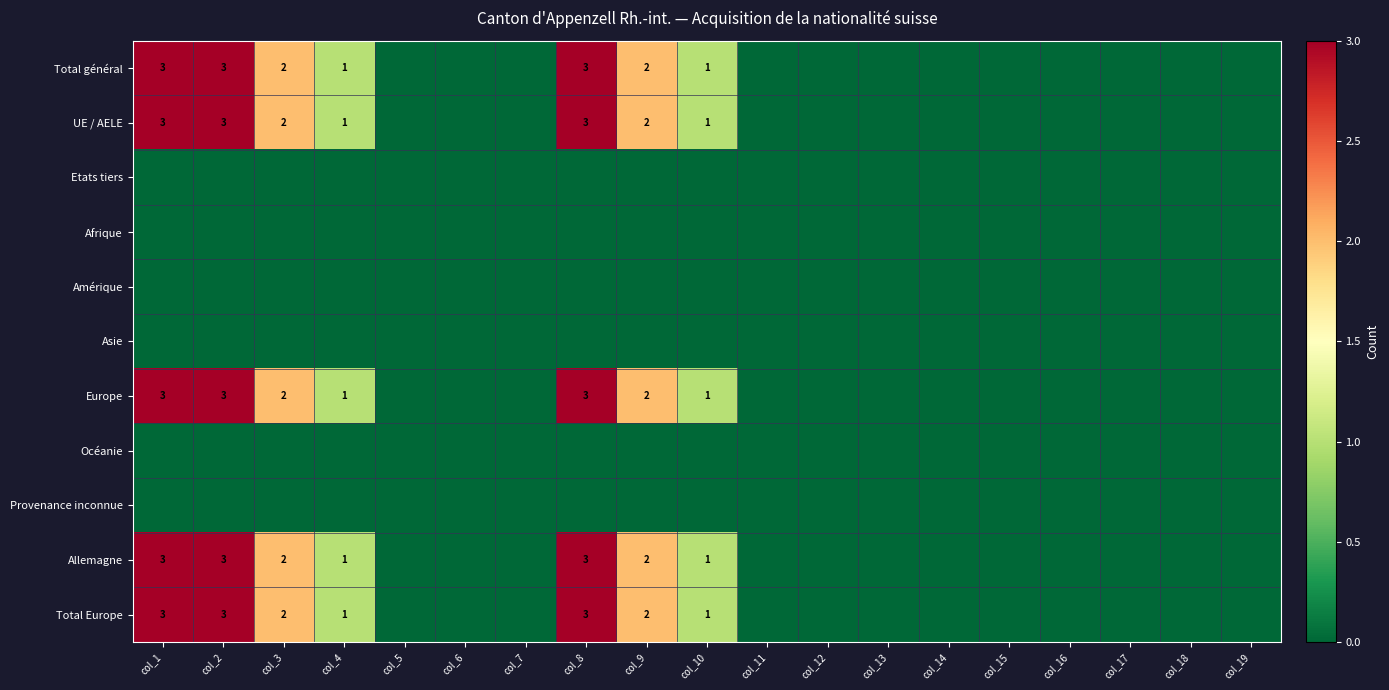

Rank the categories by UE / AELE value from highest to lowest.

col_1, col_2, col_8, col_3, col_9, col_4, col_10, col_5, col_6, col_7, col_11, col_12, col_13, col_14, col_15, col_16, col_17, col_18, col_19